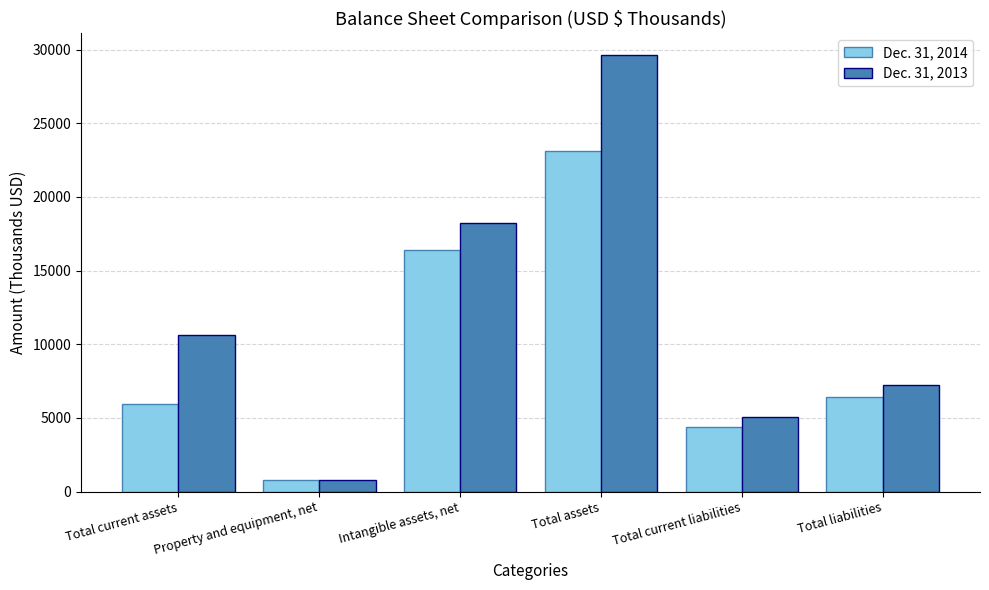

Between Intangible assets, net and Total liabilities, which series saw the biggest shift?

Dec. 31, 2013